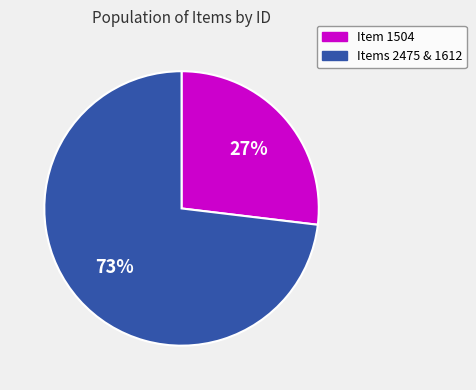

To the nearest percent, what is the average slice percentage?

50%